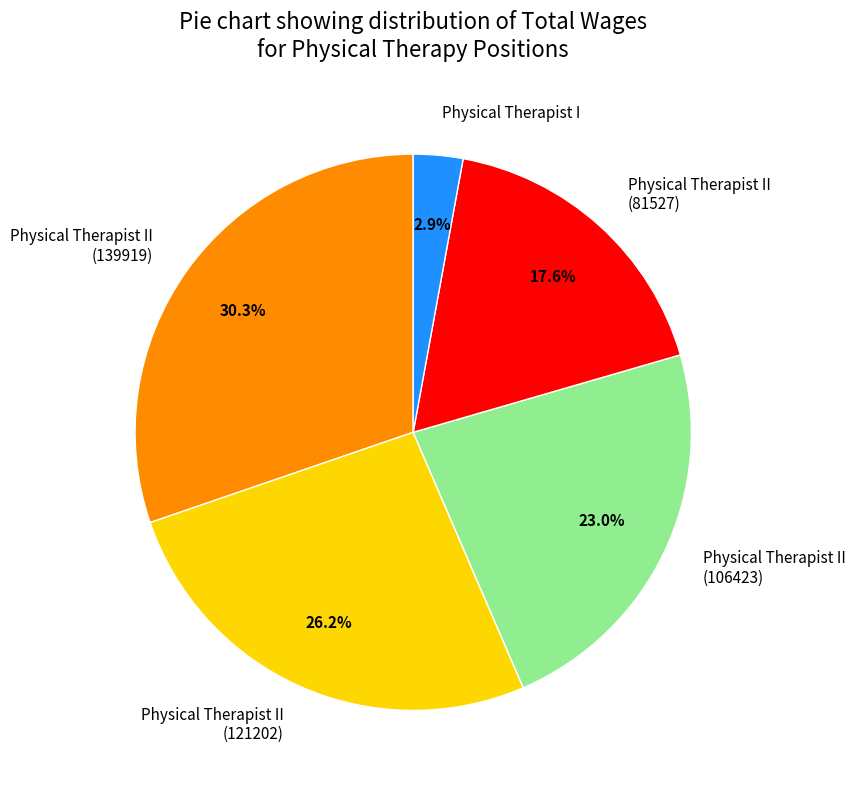

To the nearest percent, what portion does Physical Therapist II (121202) represent?

26%